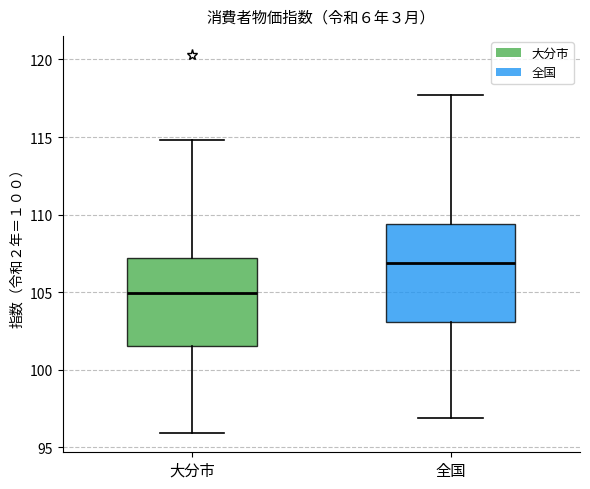

Which box's median line is the lowest?

大分市